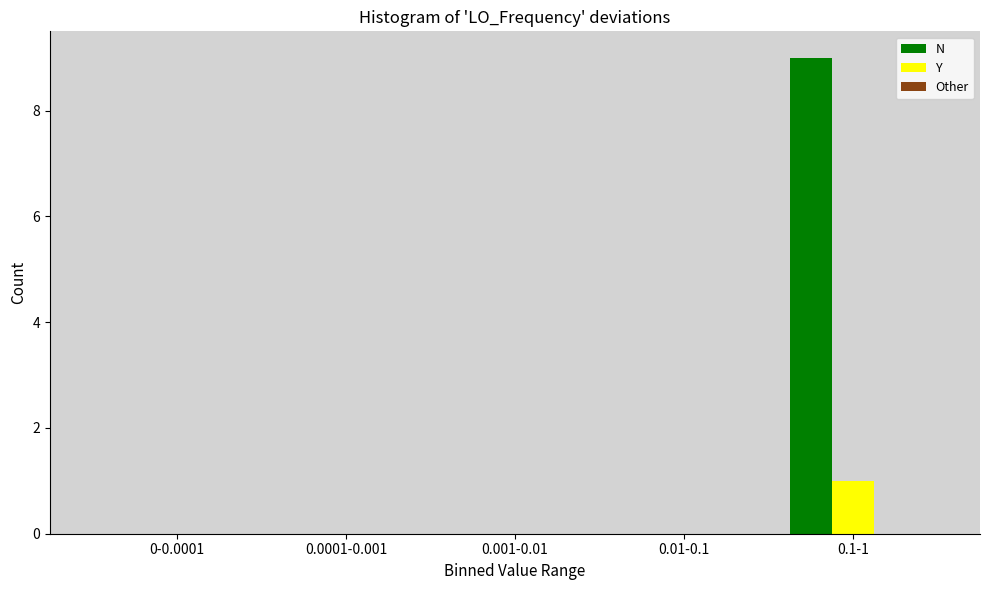

What is the sum of all N values?

9